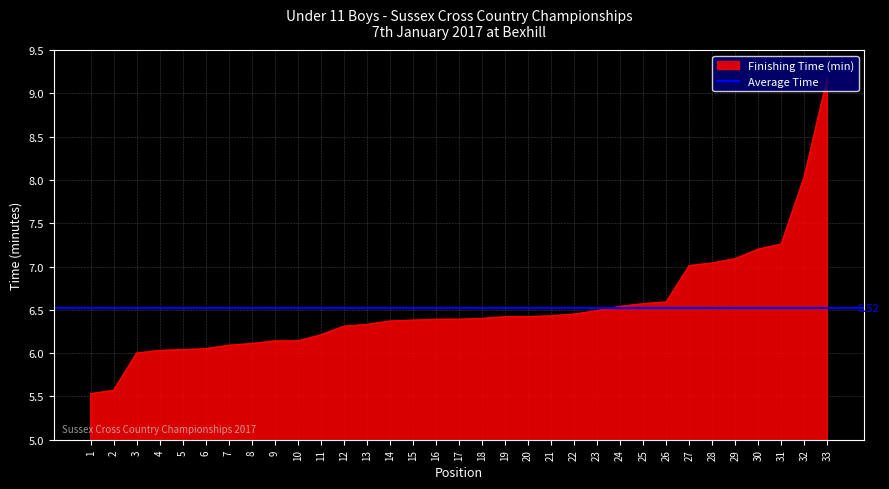

How many data points are less than 6?

2